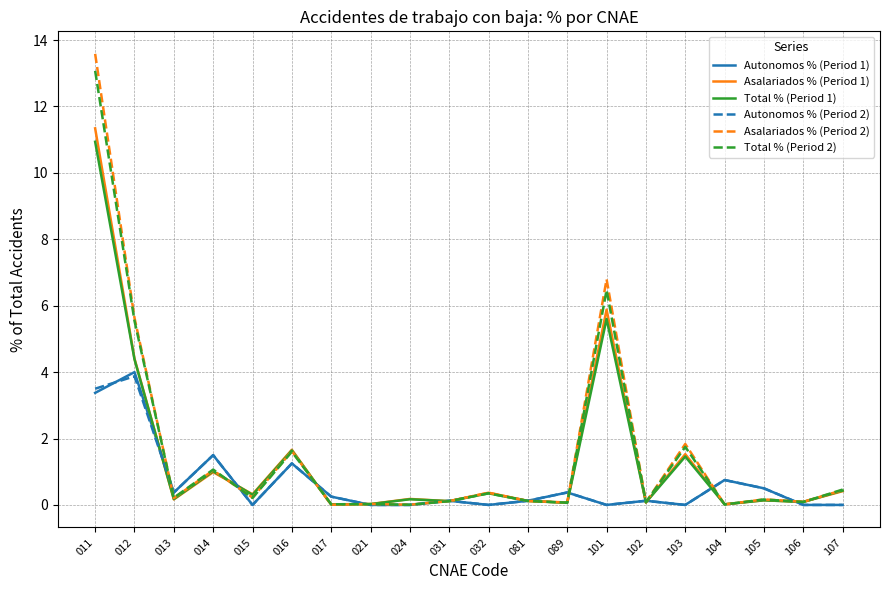

List the series in order of their peak value, highest first.

Asalariados % (Period 2), Total % (Period 2), Asalariados % (Period 1), Total % (Period 1), Autonomos % (Period 1), Autonomos % (Period 2)